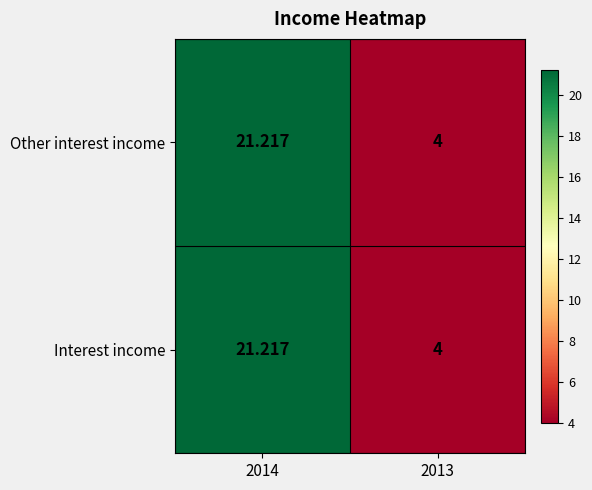

Is the value of Other interest income at 2013 greater than the value of Interest income at 2014?

No